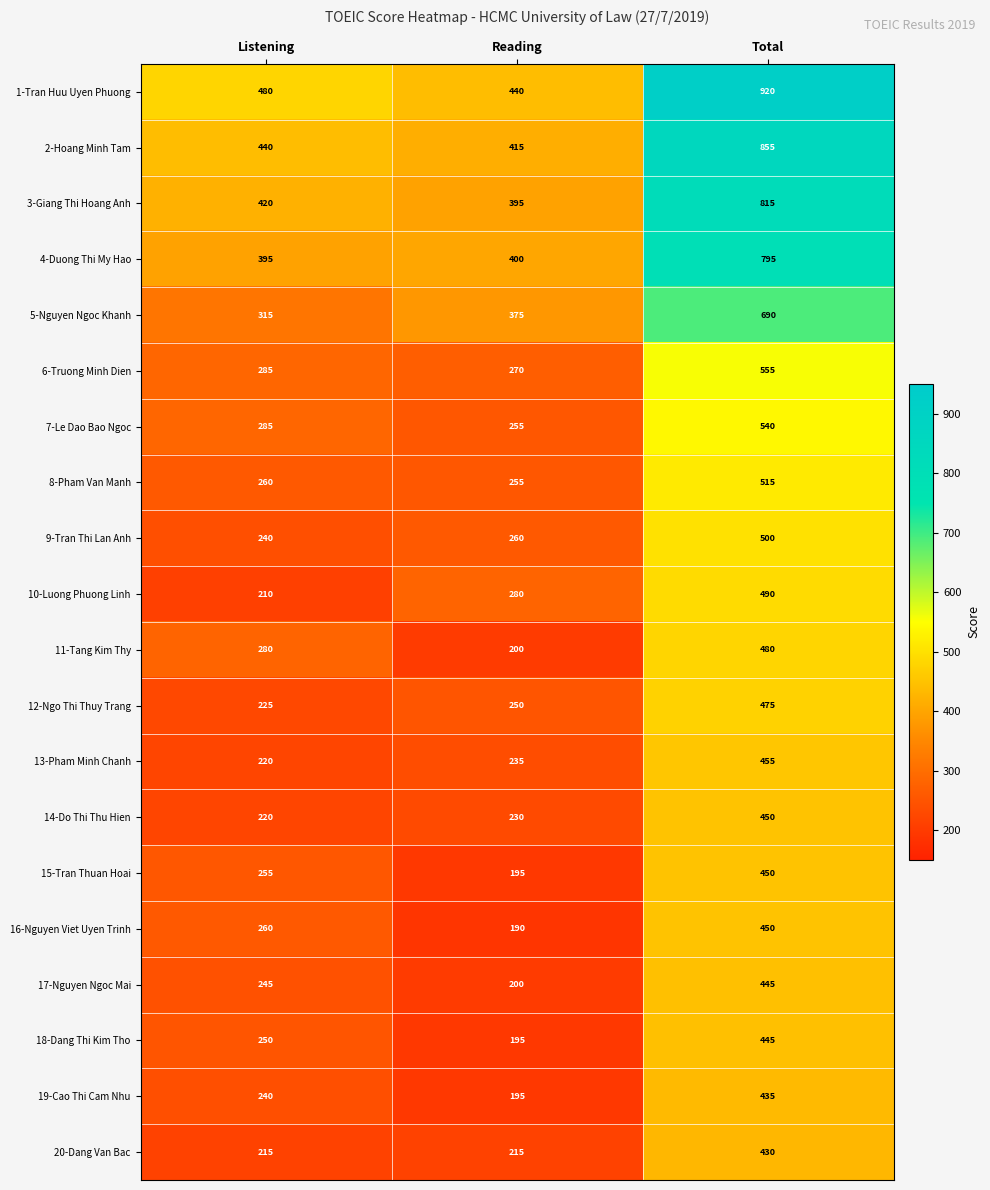

What is the smallest value displayed?

190